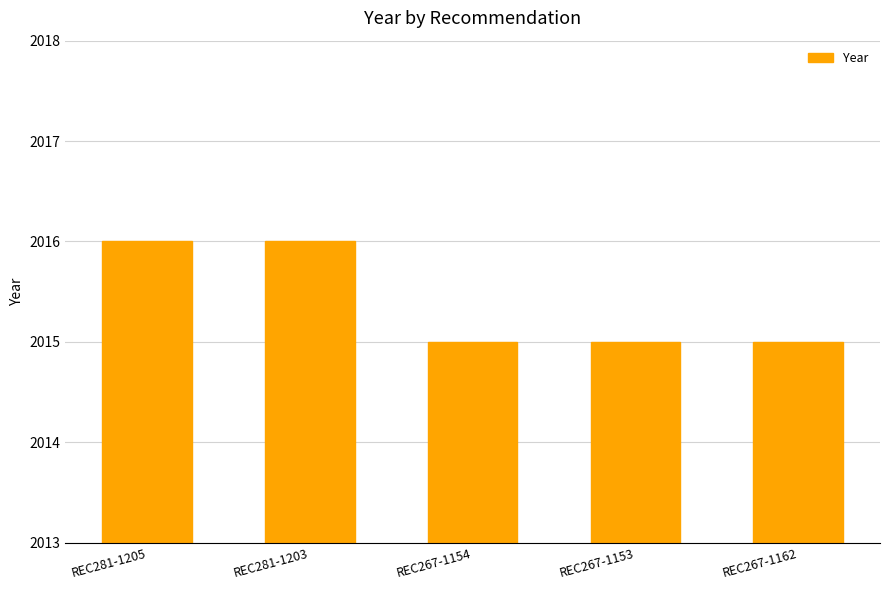

Is it true that the value at REC267-1153 is 3382?

False